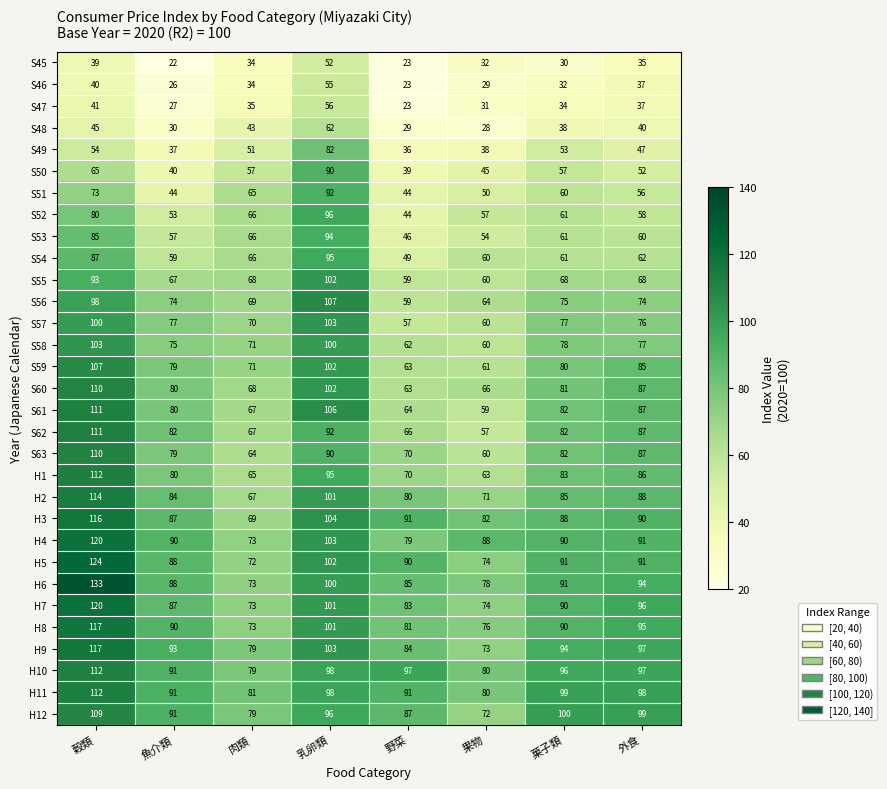

Which series changed the most between 穀類 and 外食?

H6